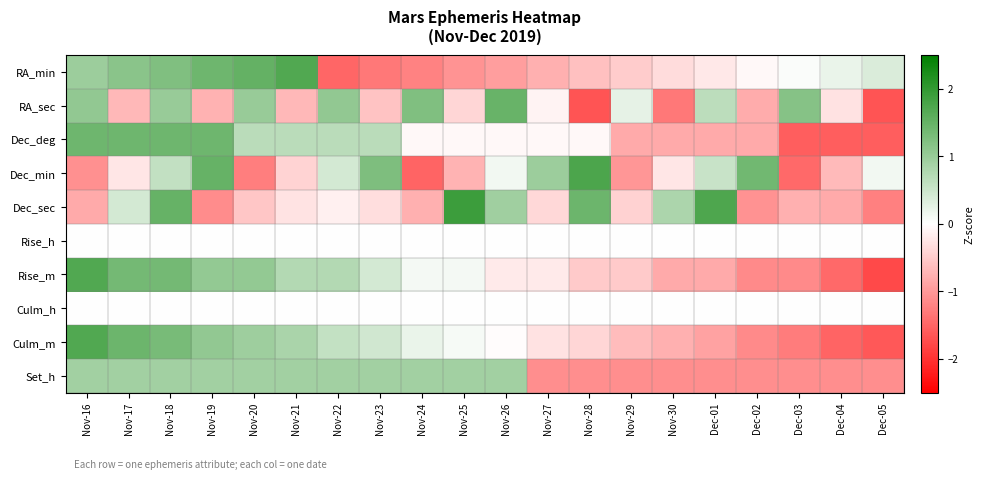

How many categories are shown in the chart?

20